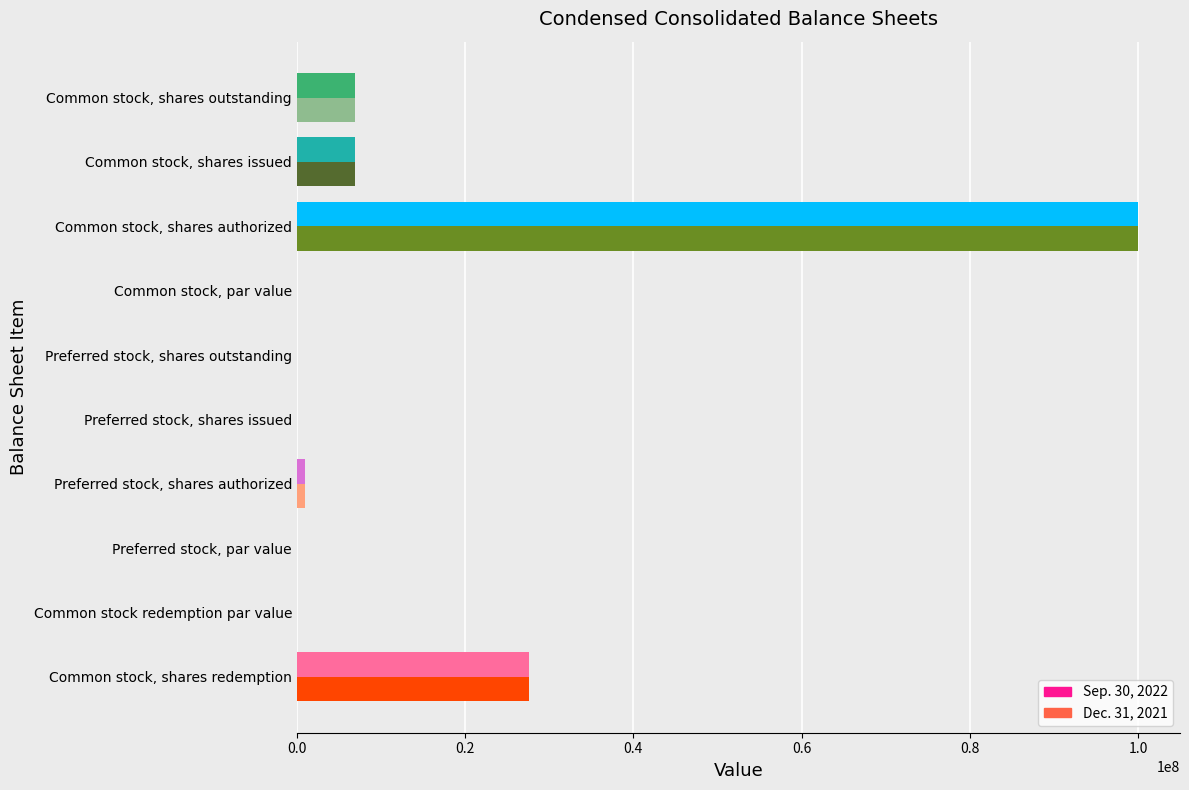

At which category is the sum across all series the highest?

Common stock, shares authorized